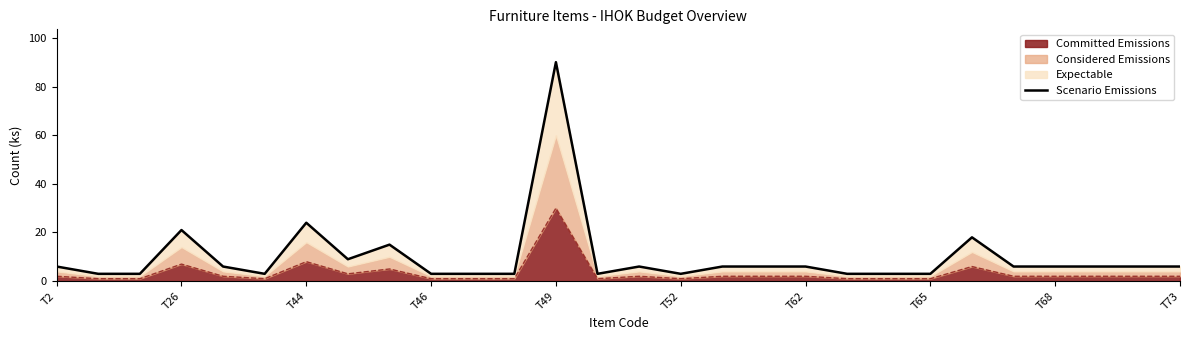

What is the label of the 18th point from the right?

10